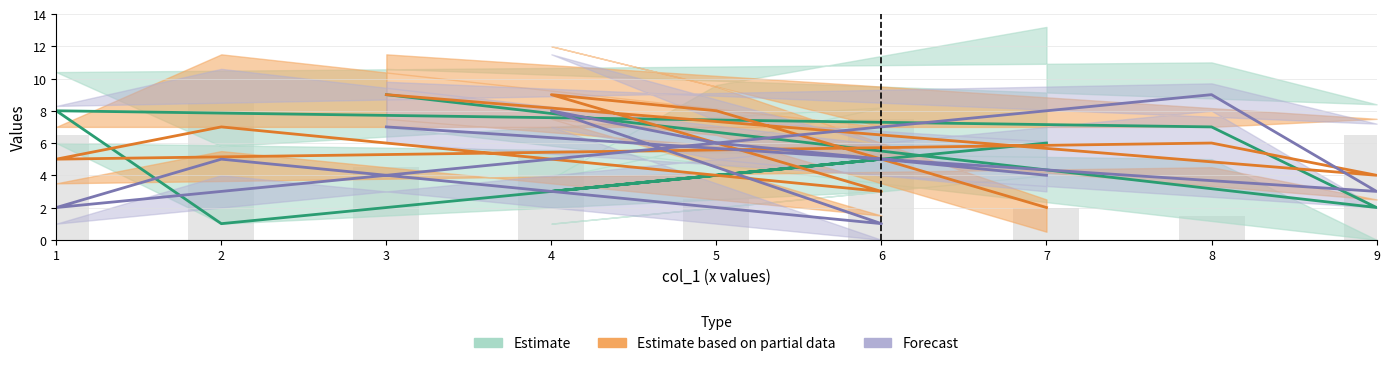

What is the difference between the col_5 values at 8 and 6?

2